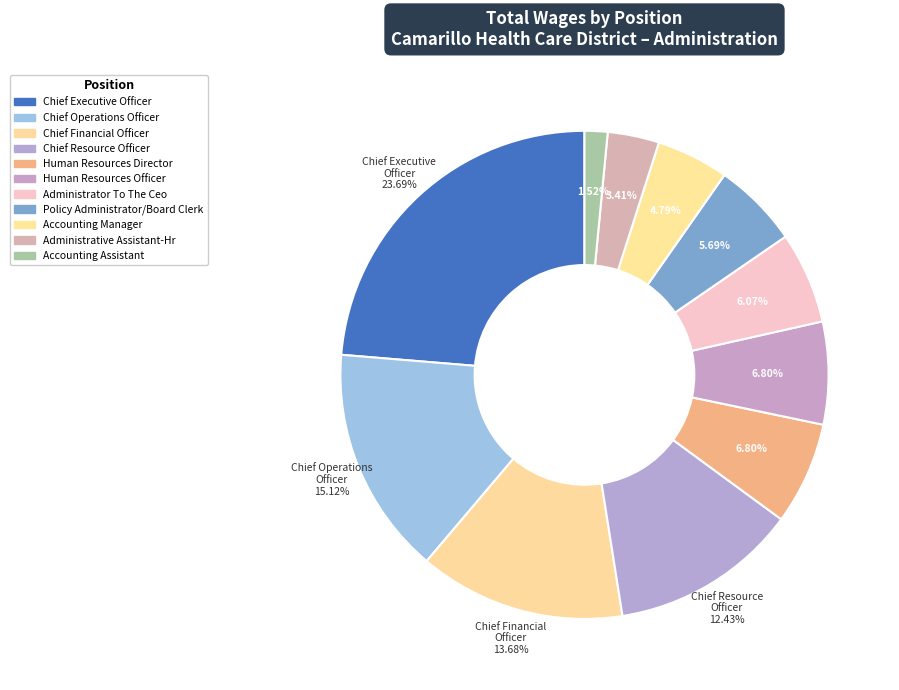

How many segments does this pie chart have?

11